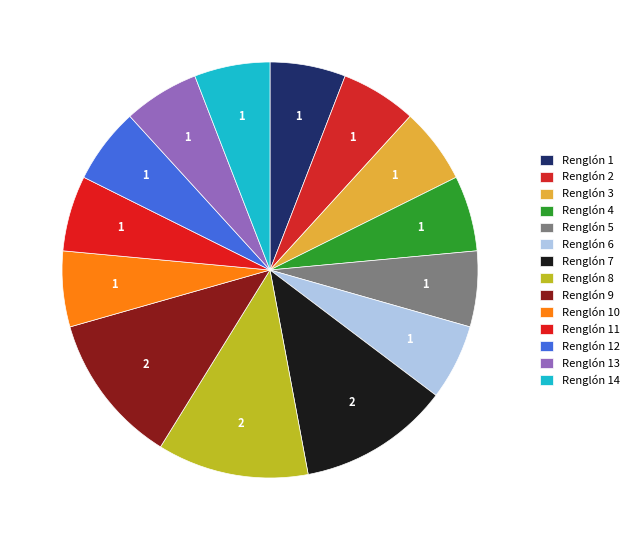

The Renglón 1 slice represents 1% of the pie. True or false?

False